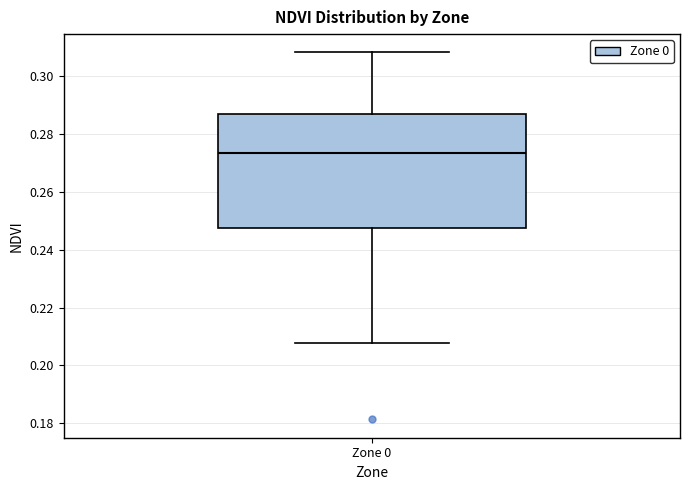

Transcribe this box plot: give where the median line is, the range the box spans, and where the two whiskers end, as read against the y-axis. The values are not printed on the chart, so give them approximately, as read against the axis.

median 0.274, box 0.248 to 0.286, whiskers 0.208 to 0.308